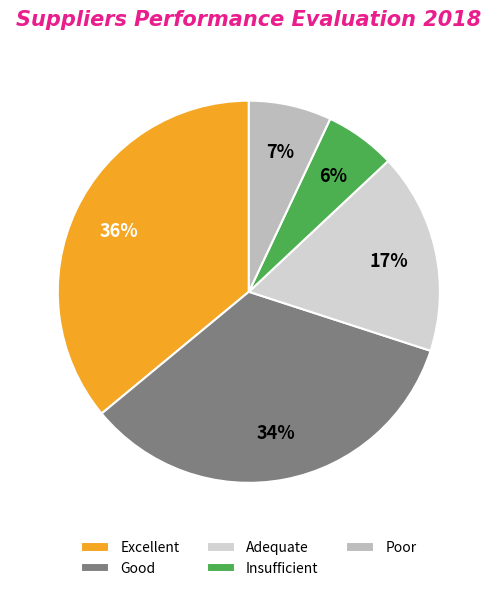

How many segments does this pie chart have?

5